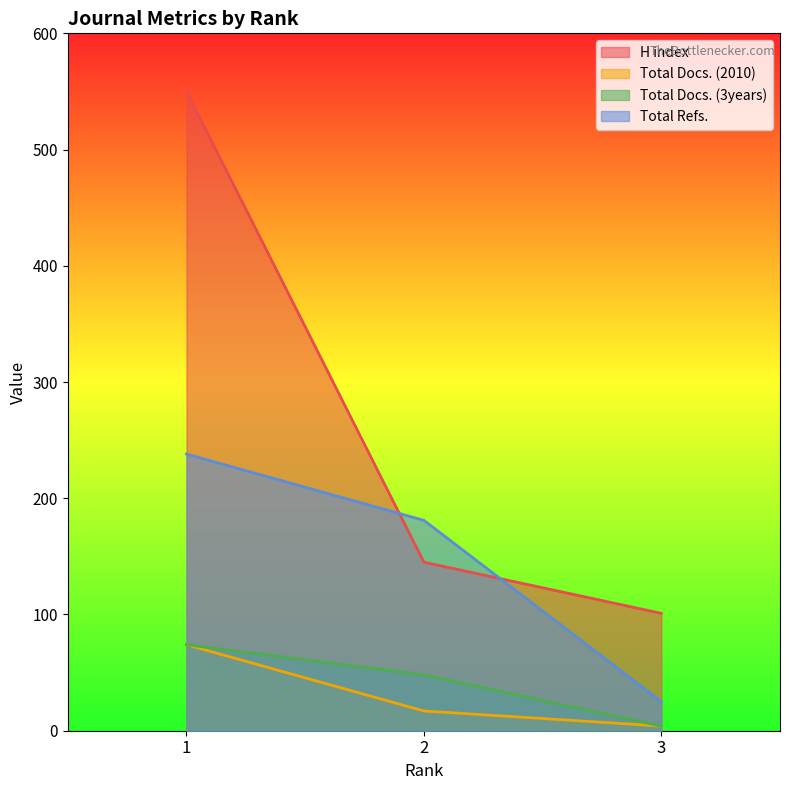

Rank the categories by H index value from lowest to highest.

3, 2, 1